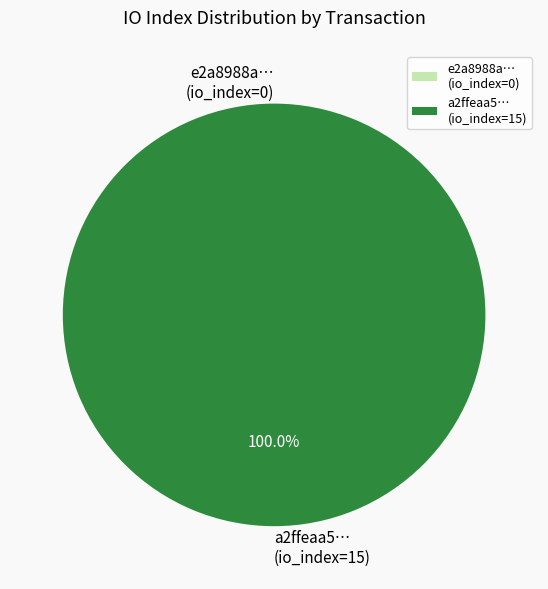

Is io_index_1 the majority of the pie?

Yes